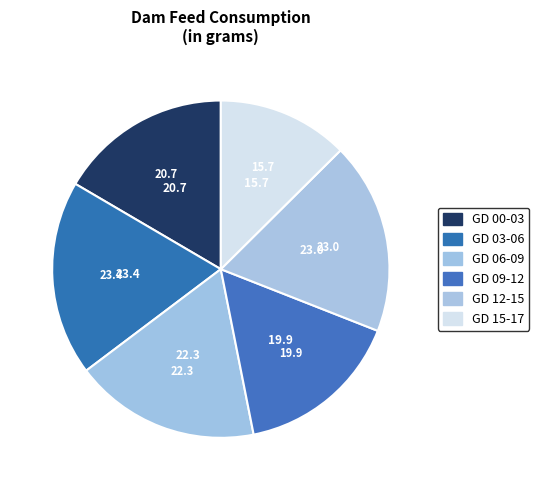

Is there any slice that represents more than half of the pie?

No